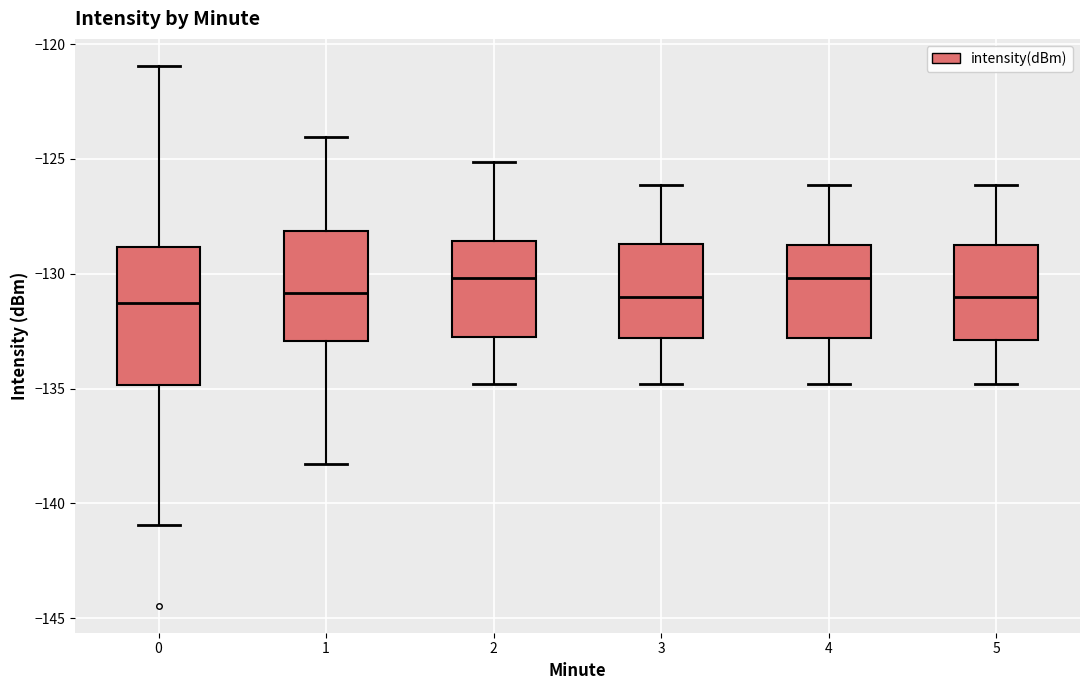

Comparing the boxes themselves (not the whiskers), which one is the tallest?

0